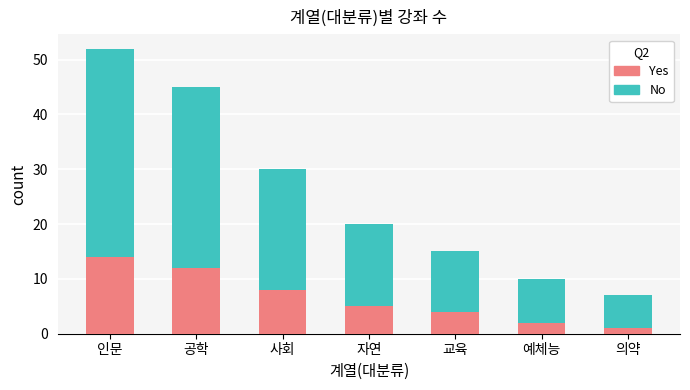

What is the difference between the second highest and minimum values in the Yes series?

11